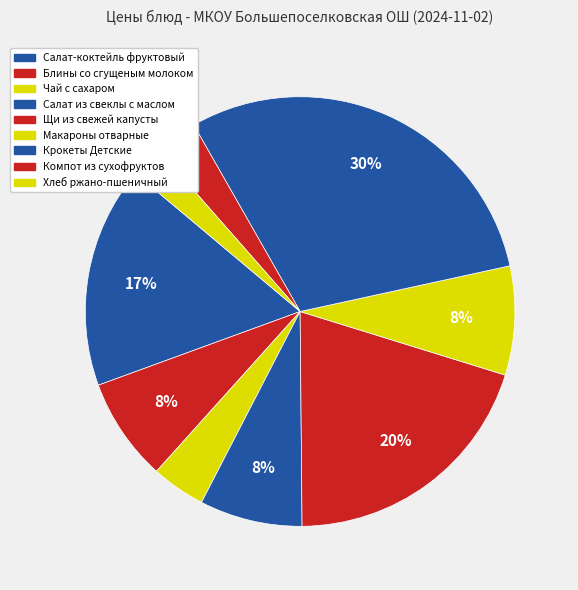

Do Компот из сухофруктов and Хлеб ржано-пшеничный together represent more than half of the pie?

No